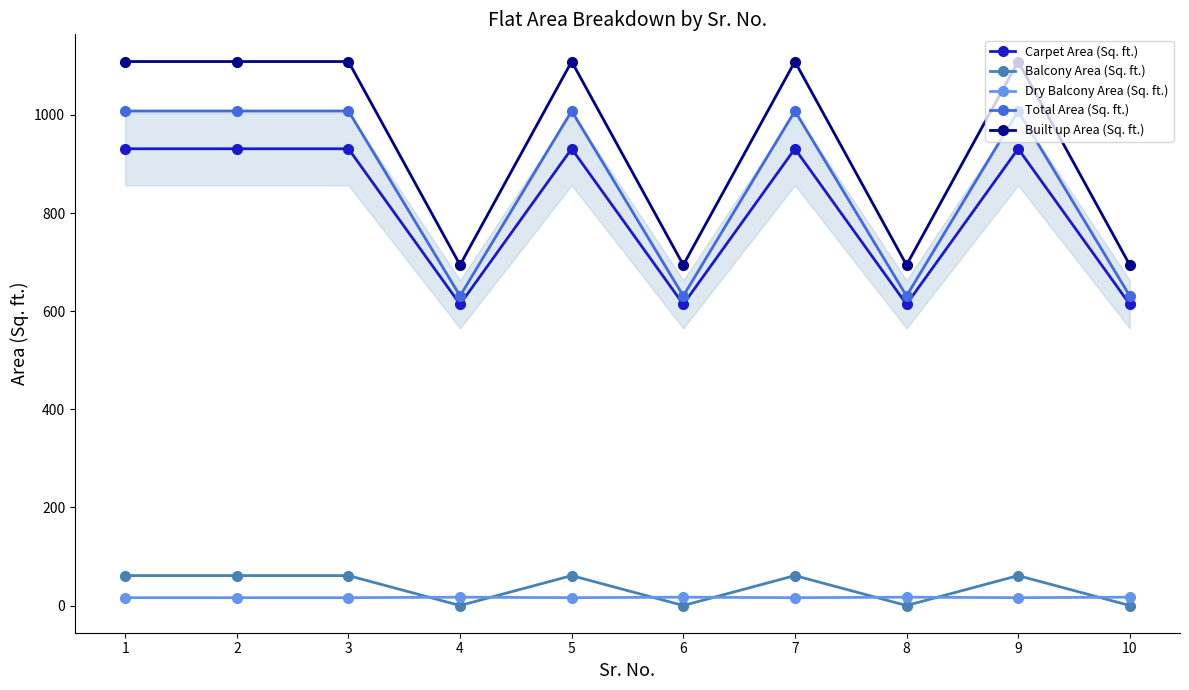

Is the value of Total Area (Sq. ft.) at 5 greater than the value of Balcony Area (Sq. ft.) at 4?

Yes